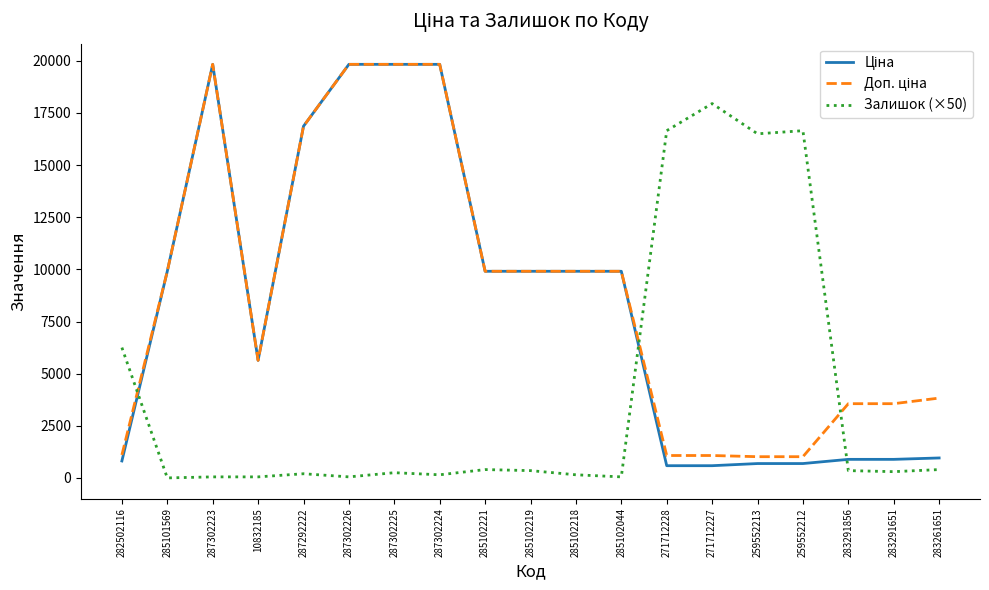

Is it true that Залишок (×50) equals 50.0 at 287302223?

True